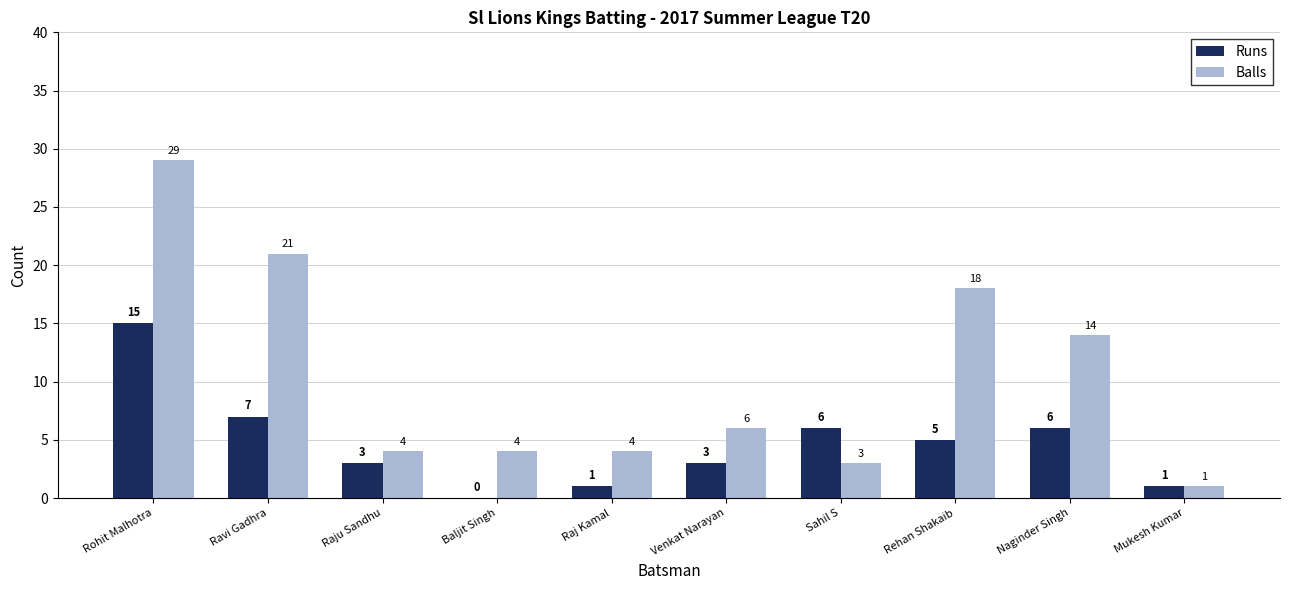

The Runs series shows 5 at Rehan Shakaib. True or false?

True